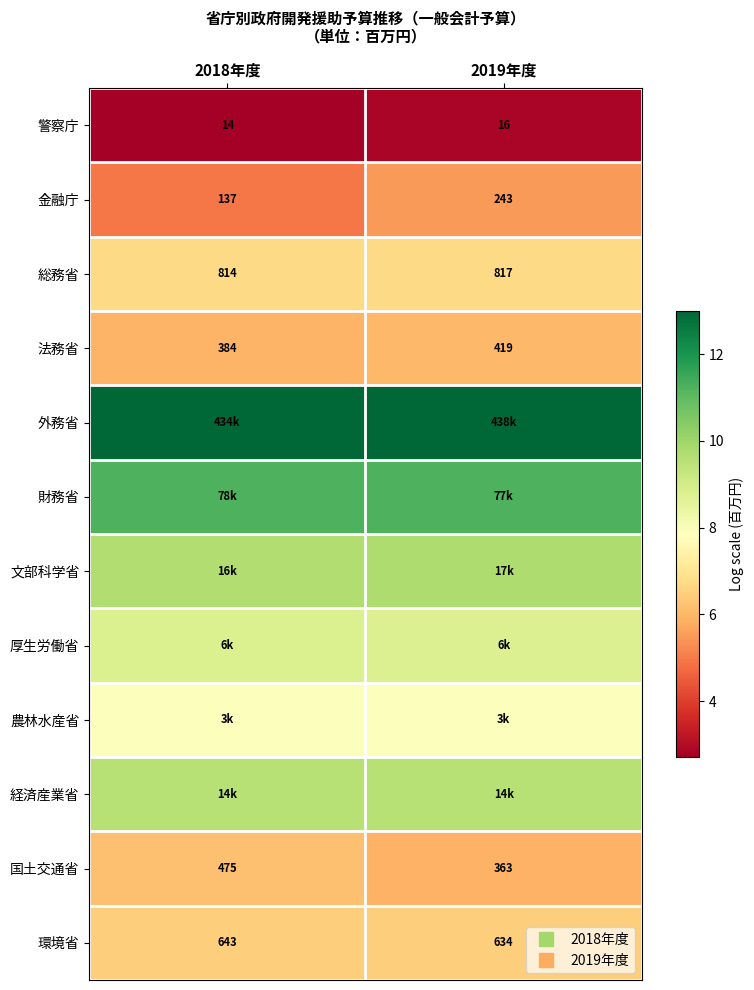

Which series changed the most between 2018年度 and 2019年度?

金融庁